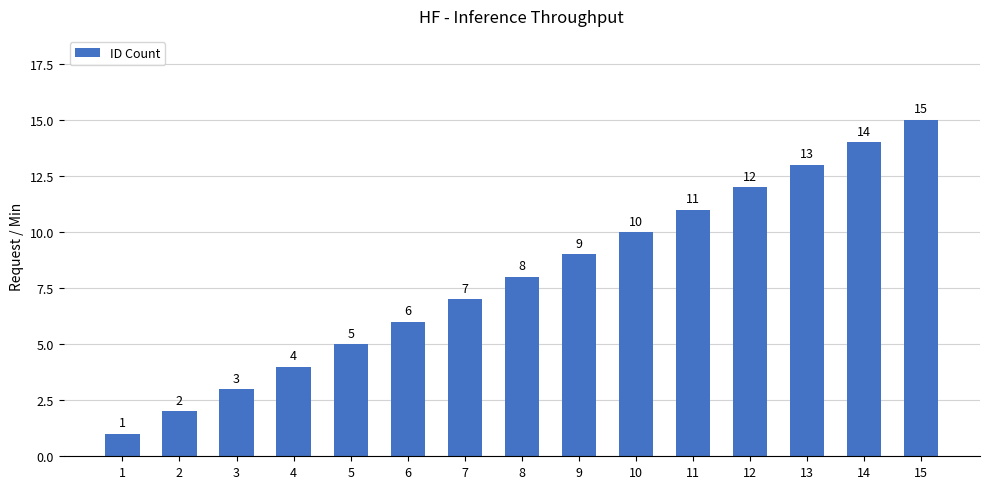

What is the difference between the maximum and second lowest values?

13